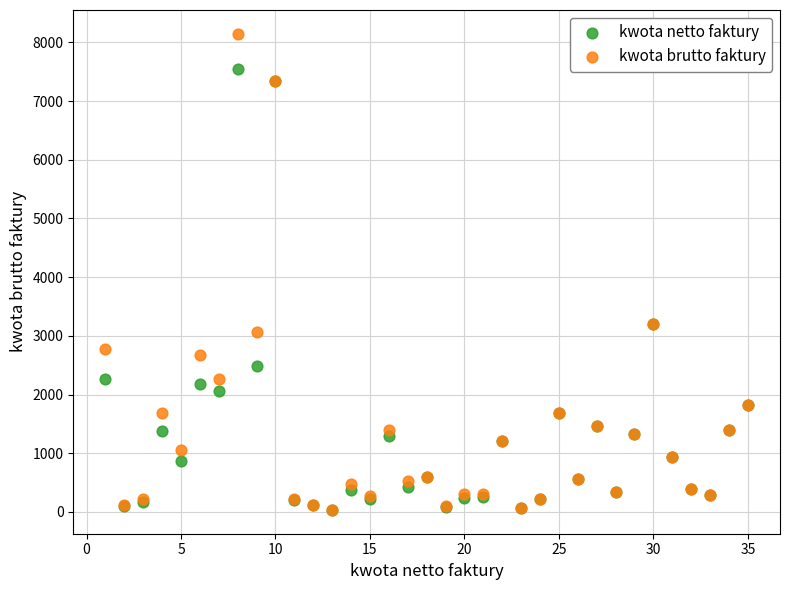

Which series has the largest Y range (max minus min)?

kwota brutto faktury